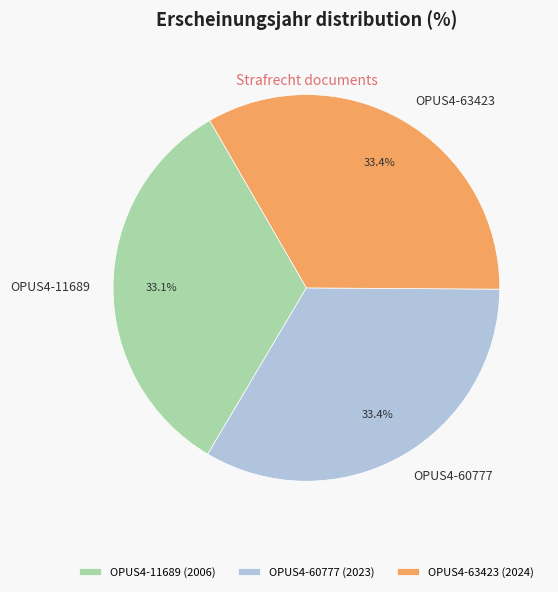

To the nearest percent, what portion does OPUS4-63423 represent?

33%